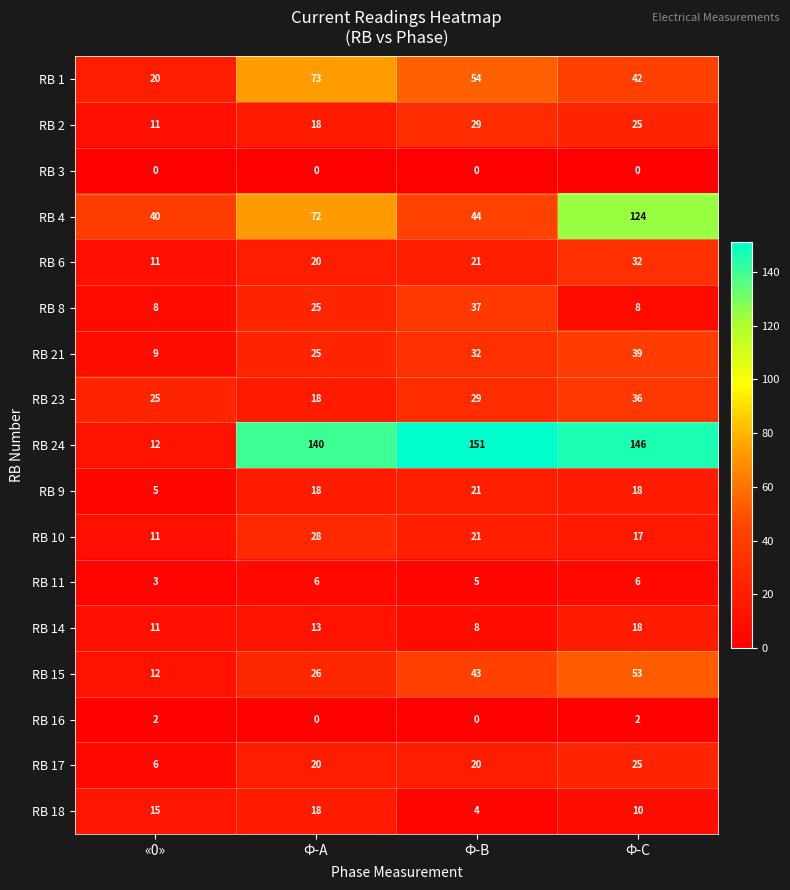

True or false: RB 23 has a value of 29 at Ф-В.

True